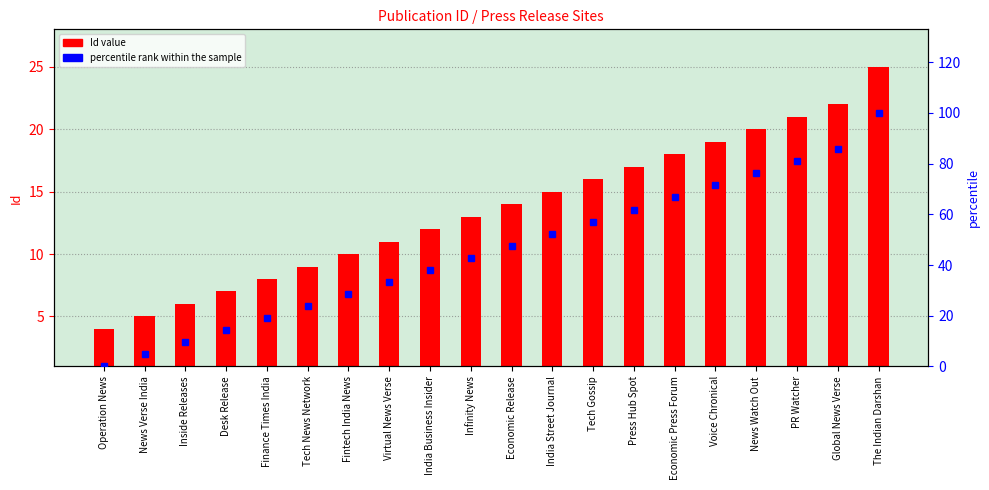

What is the difference between the maximum and minimum values in the percentile rank within the sample series?

100.0